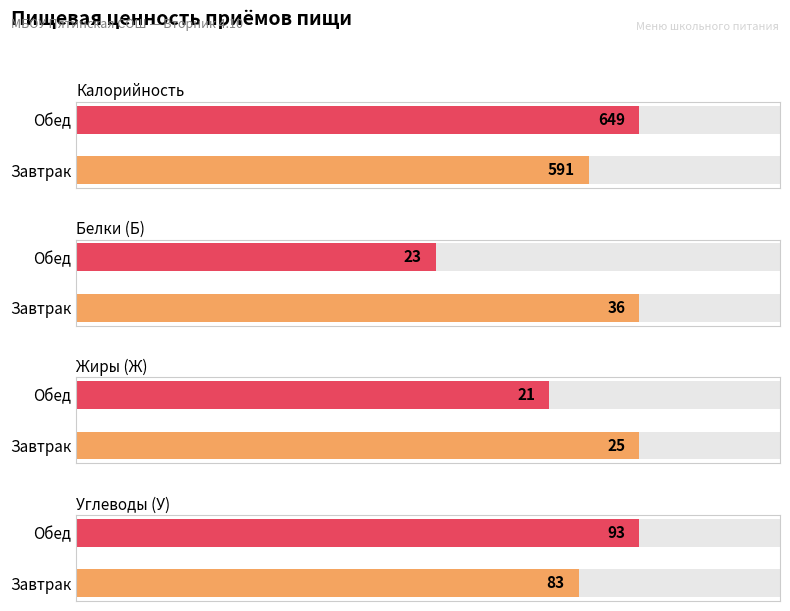

What is the value of the Белки (Б) bar at the 2nd from the left?

23